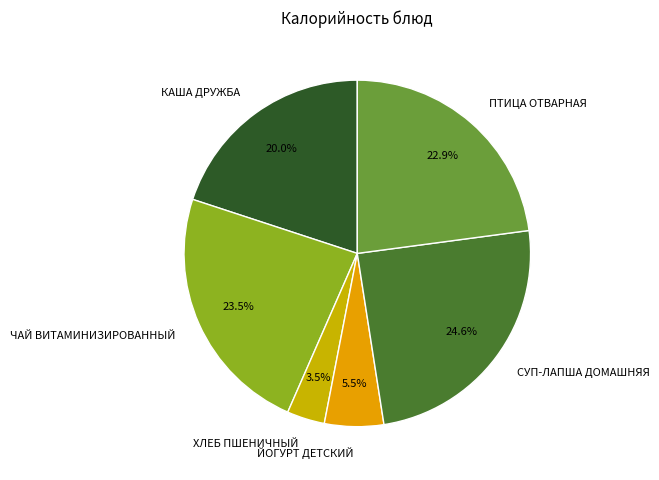

Does ЙОГУРТ ДЕТСКИЙ represent more than half of the total?

No